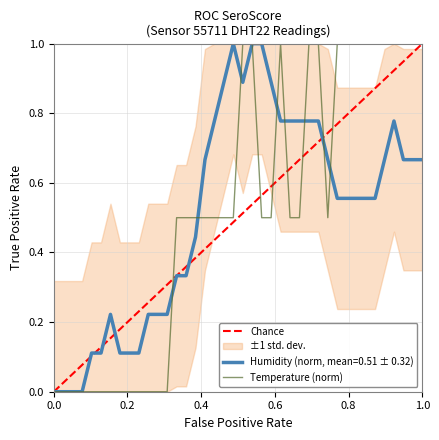

What is the highest value of the Humidity (norm, mean=0.51 ± 0.32) series?

1.0